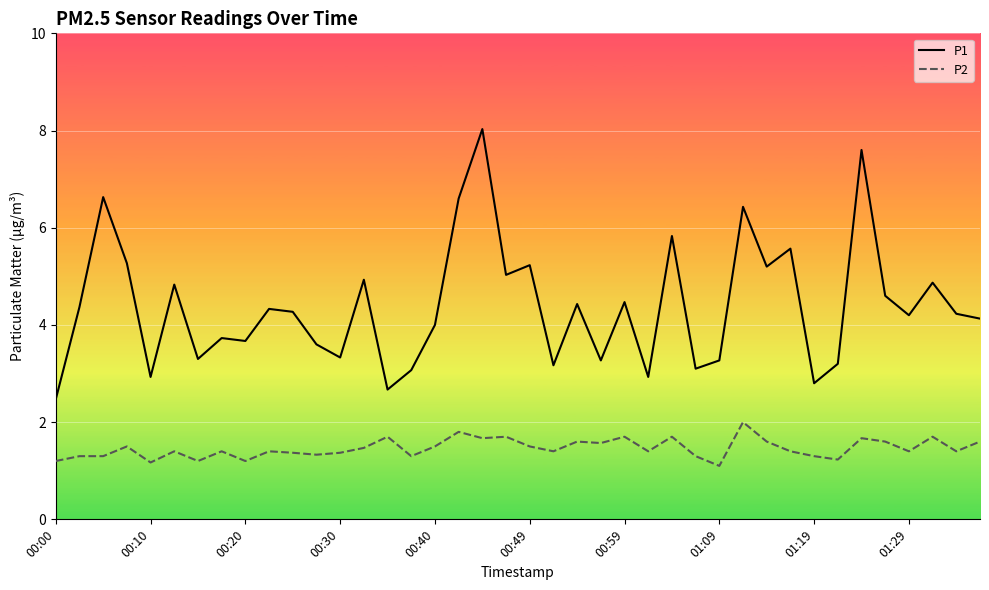

How many lines are shown in the chart?

2